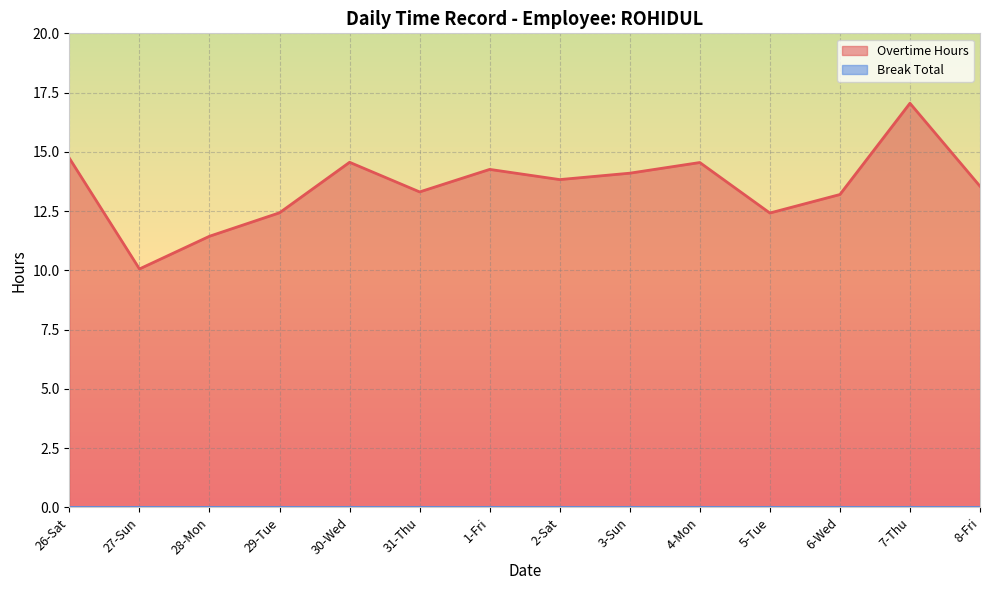

Reading left to right, what are all the values shown in this chart?

14.7	10.1	11.4	12.4	14.6	13.3	14.3	13.8	14.1	14.6	12.4	13.2	17.1	13.6